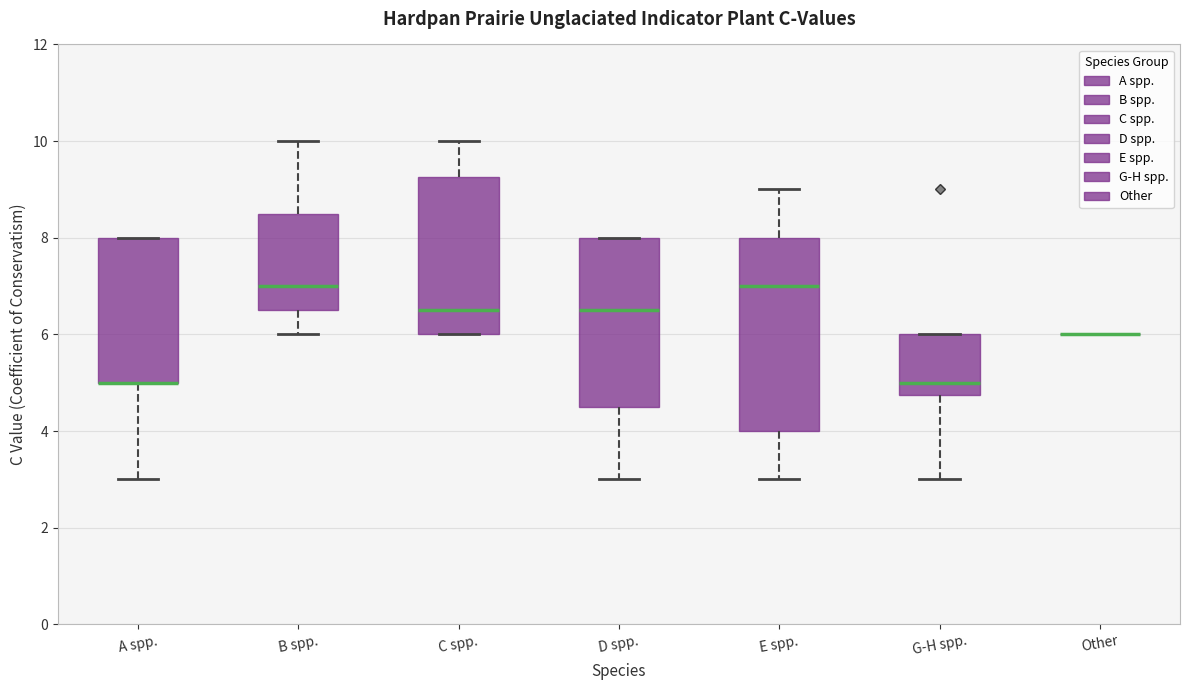

Reading left to right, transcribe this box plot: for each box, give where its median line is, the range the box spans, and where its two whiskers end, as read against the y-axis. The values are not printed on the chart, so give them approximately, as read against the axis.

A spp.: median 5.0 (drawn on the box's lower edge), box 5.0 to 8.0, whiskers 3.0 to 8.0
B spp.: median 7.0, box 6.6 to 8.6, whiskers 6.0 to 10.0
C spp.: median 6.6, box 6.0 to 9.2, whiskers 6.0 to 10.0
D spp.: median 6.6, box 4.6 to 8.0, whiskers 3.0 to 8.0
E spp.: median 7.0, box 4.0 to 8.0, whiskers 3.0 to 9.0
G-H spp.: median 5.0, box 4.8 to 6.0, whiskers 3.0 to 6.0
Other: box collapsed to a line at 6.0, whiskers 6.0 to 6.0